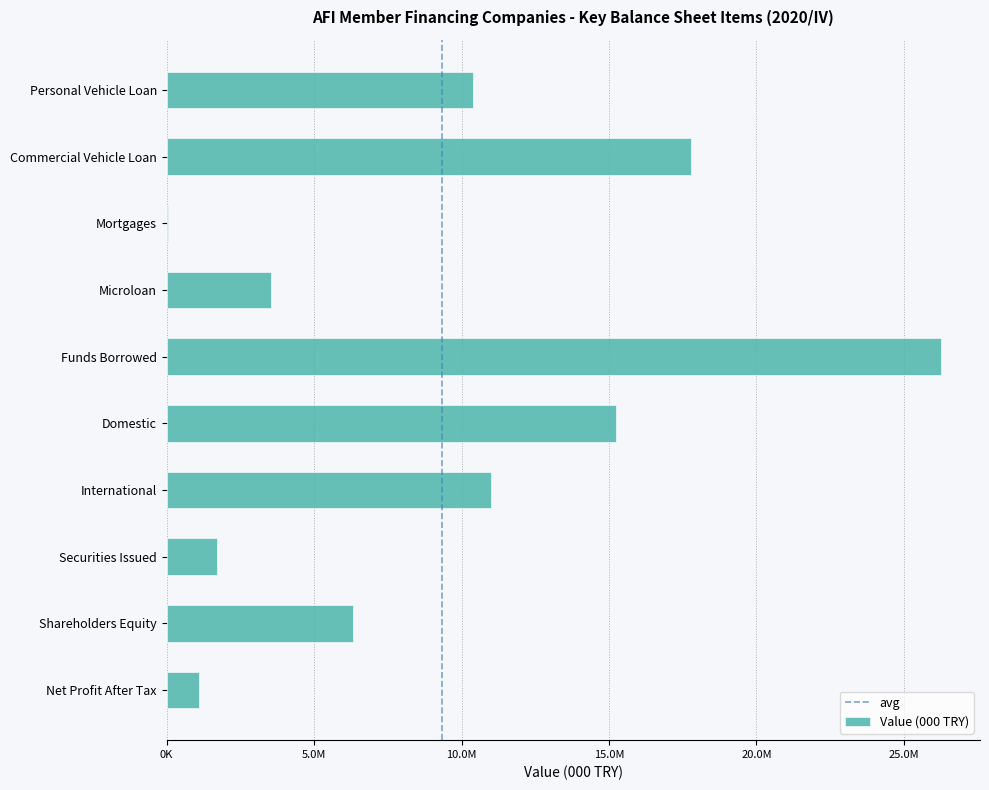

List the labels in order of value, largest first.

Funds Borrowed, Commercial Vehicle Loan, Domestic, International, Personal Vehicle Loan, Shareholders Equity, Microloan, Securities Issued, Net Profit After Tax, Mortgages